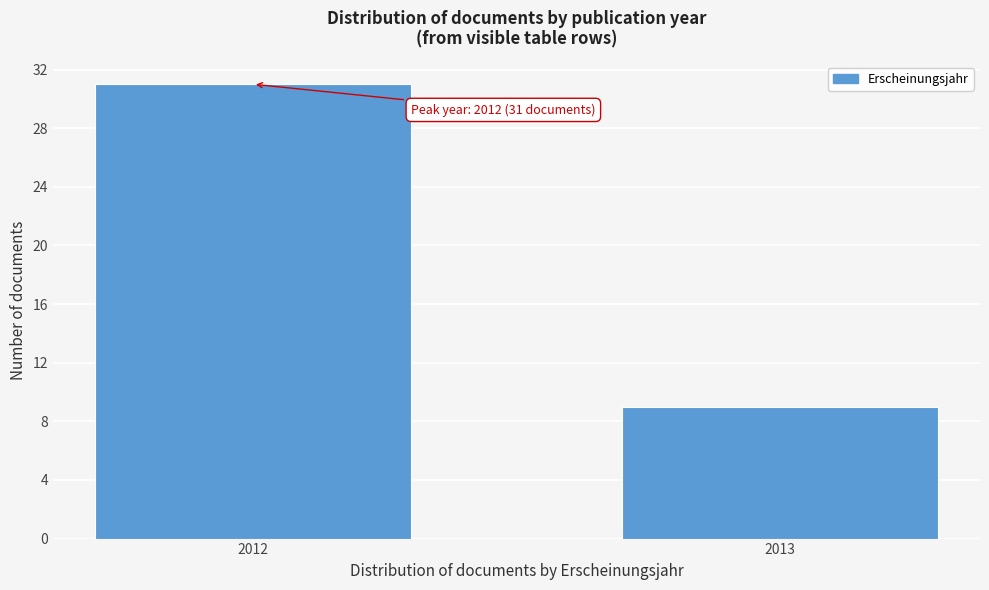

Reading left to right, list all the values displayed in this chart.

31	9